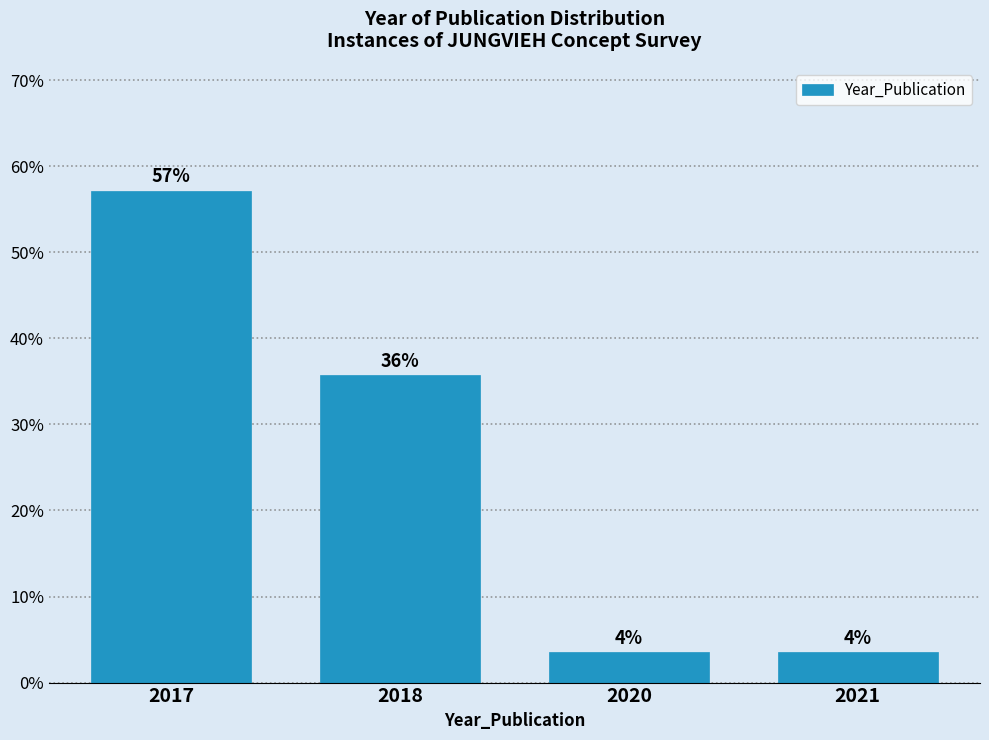

Are the bars horizontal?

No